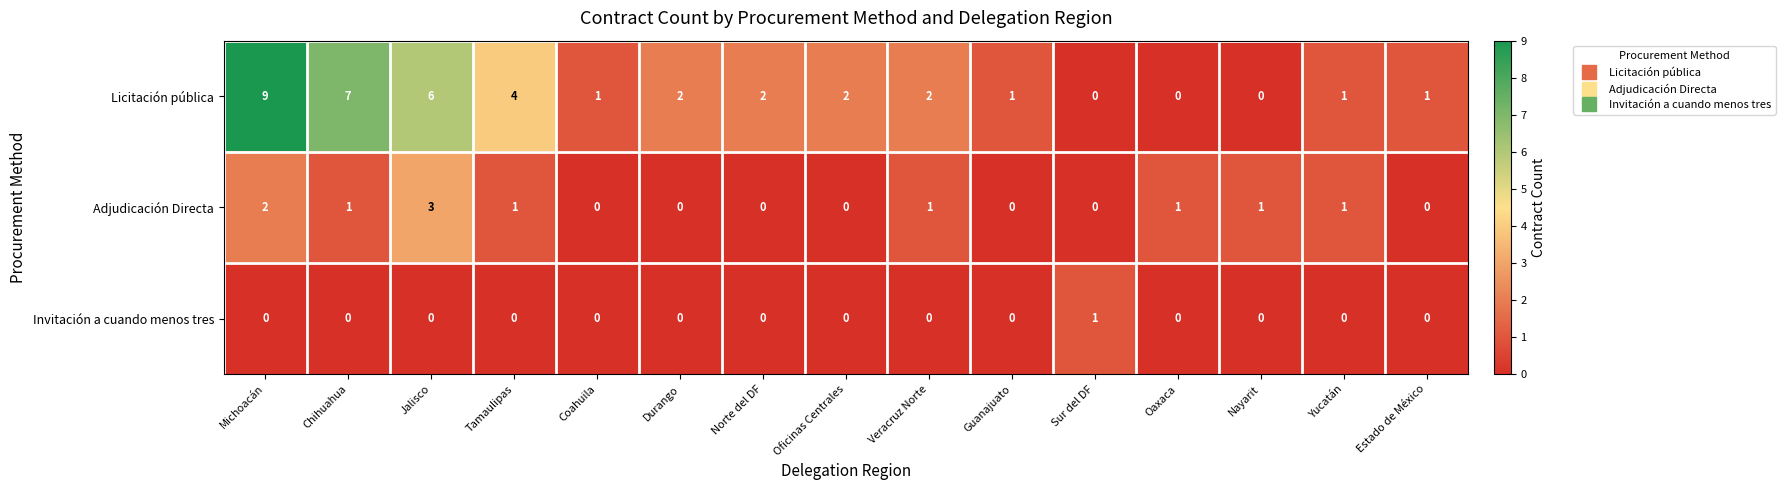

List the series in order of their peak value, highest first.

Licitación pública, Adjudicación Directa, Invitación a cuando menos tres